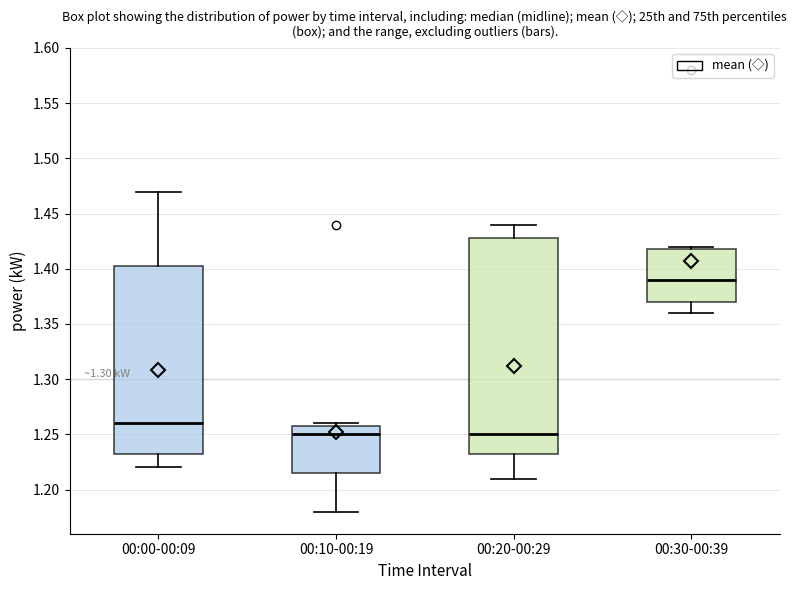

Where is the upper edge of the box for 00:30-00:39 on the y-axis? The values are not printed on the chart, so give them approximately, as read against the axis.

1.420